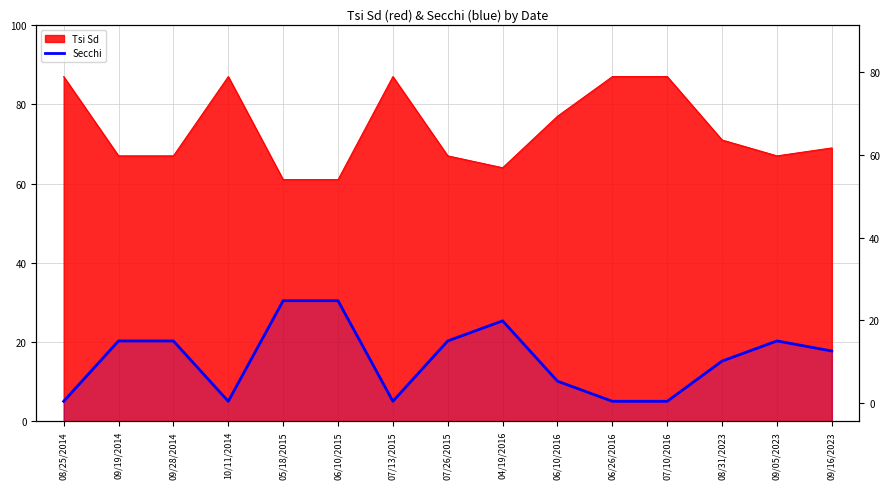

Rank the categories by value from lowest to highest.

08/25/2014, 10/11/2014, 07/13/2015, 06/26/2016, 07/10/2016, 06/10/2016, 08/31/2023, 09/16/2023, 09/19/2014, 09/28/2014, 07/26/2015, 09/05/2023, 04/19/2016, 05/18/2015, 06/10/2015